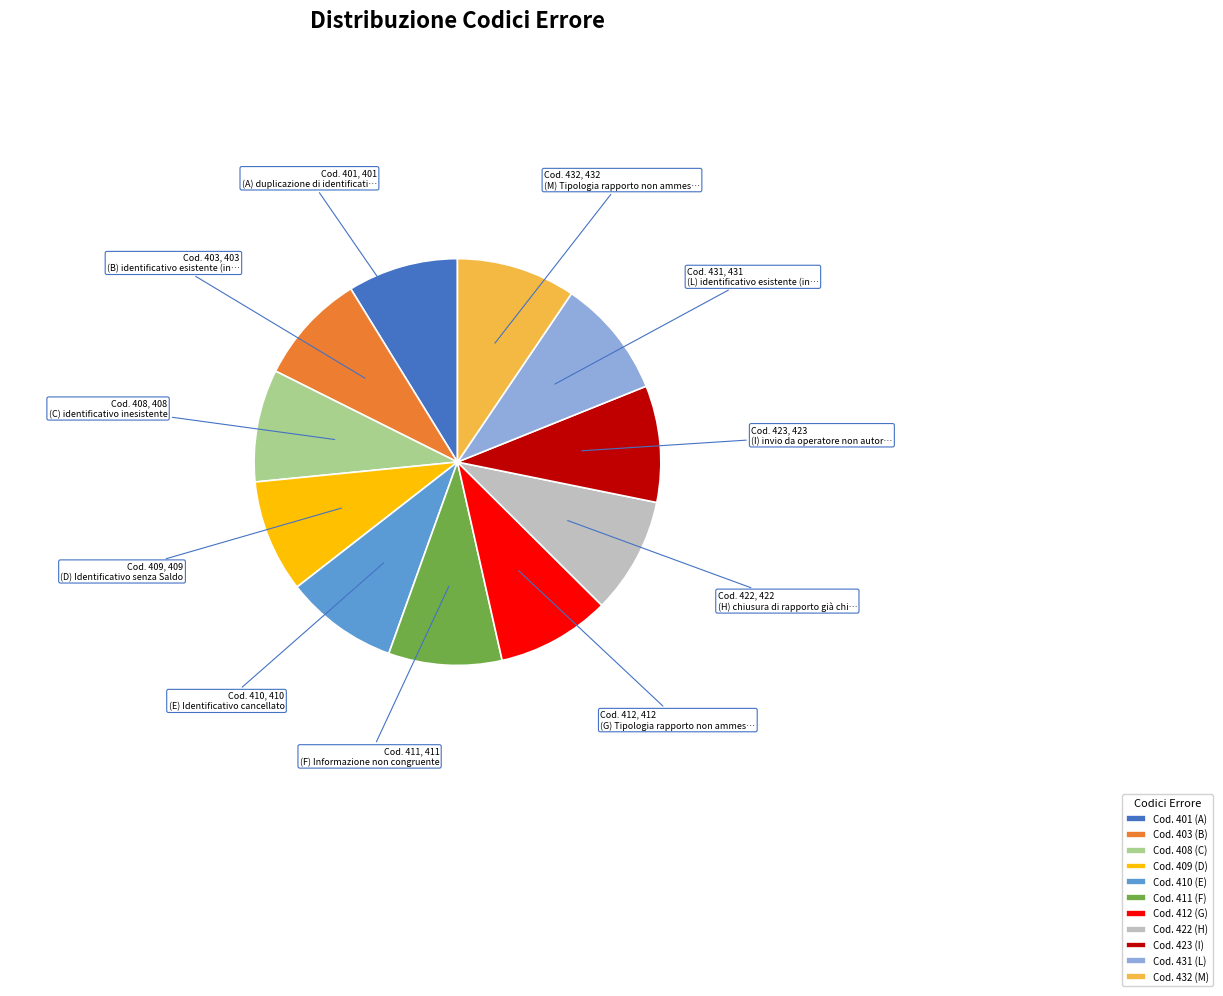

True or false: Cod. 408 (C) accounts for 9% of the total.

True